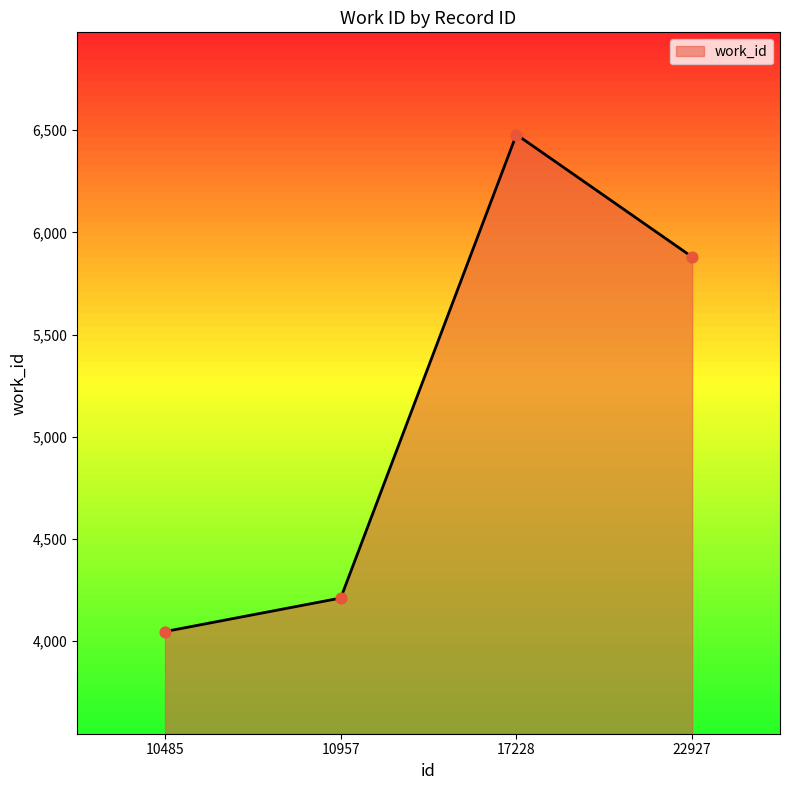

Between 22927 and 10957, which is larger?

22927